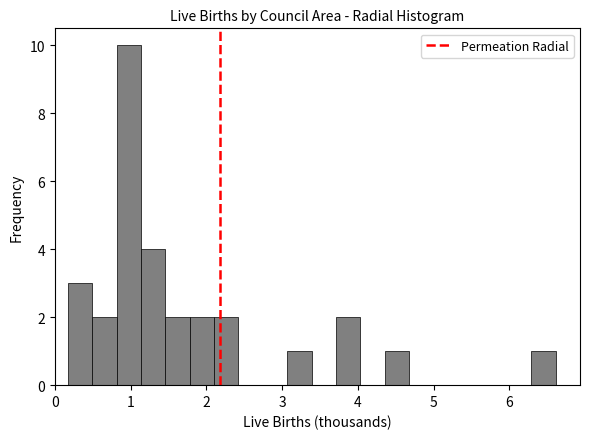

Around what value on the x-axis is the tallest bar? Give the approximate position of its centre, as read against the axis.

1.0